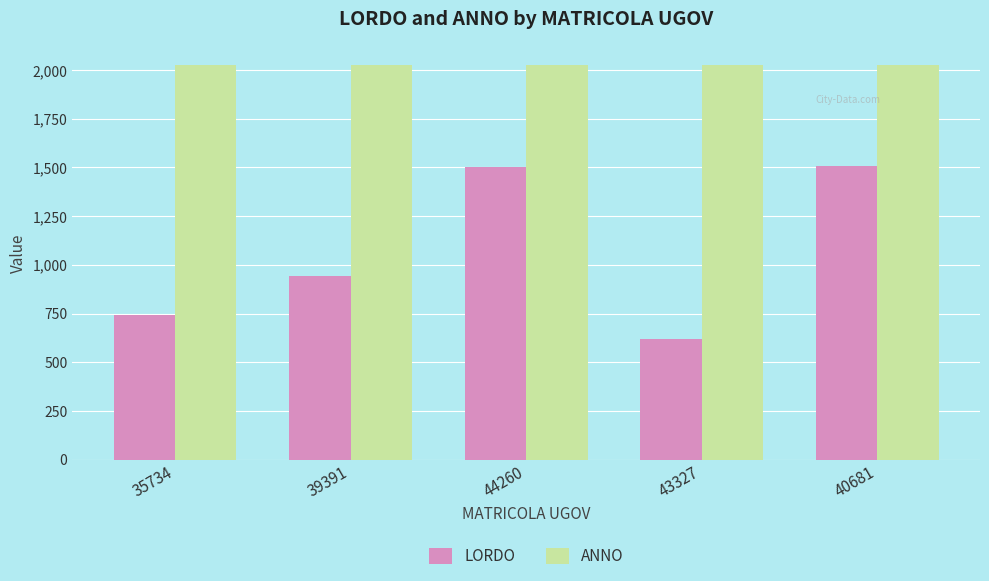

What is the total value across all series at 40681?

3533